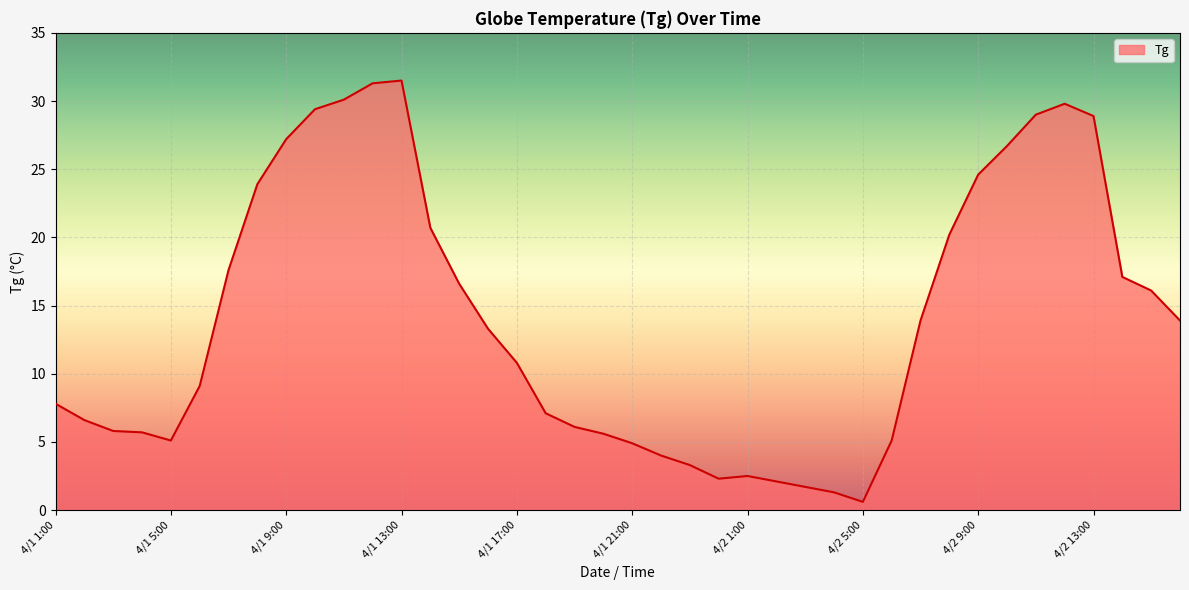

What is the greatest value displayed?

31.5